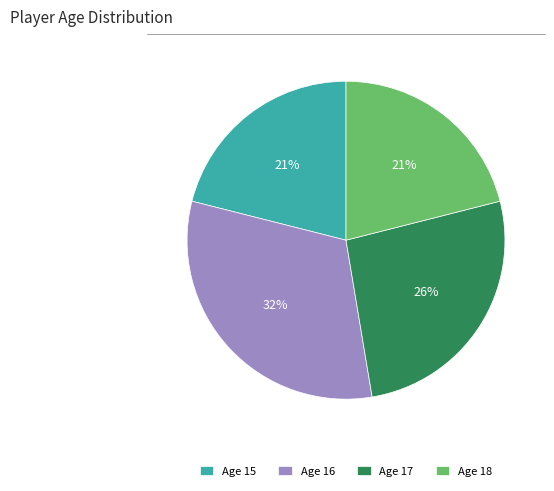

The Age 16 slice represents 45% of the pie. True or false?

False